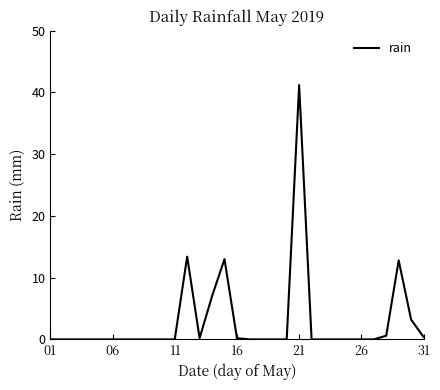

What is the maximum value shown in the chart?

41.2